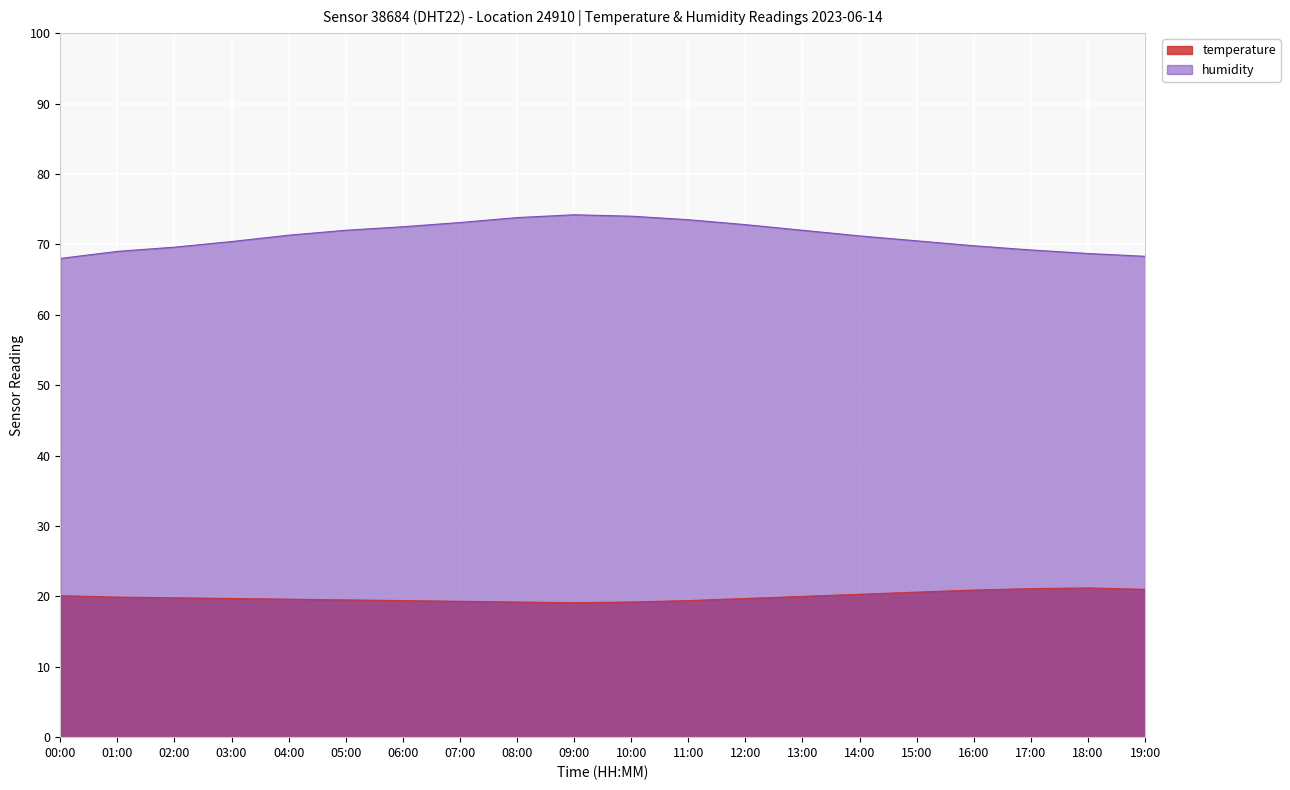

At which category does the chart reach its minimum across all series?

09:00